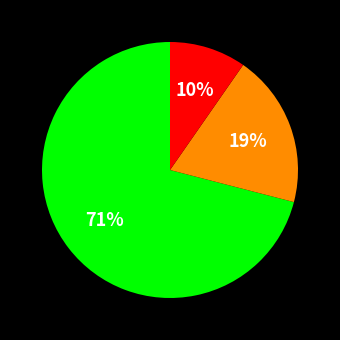

Is there any slice that represents more than half of the pie?

Yes